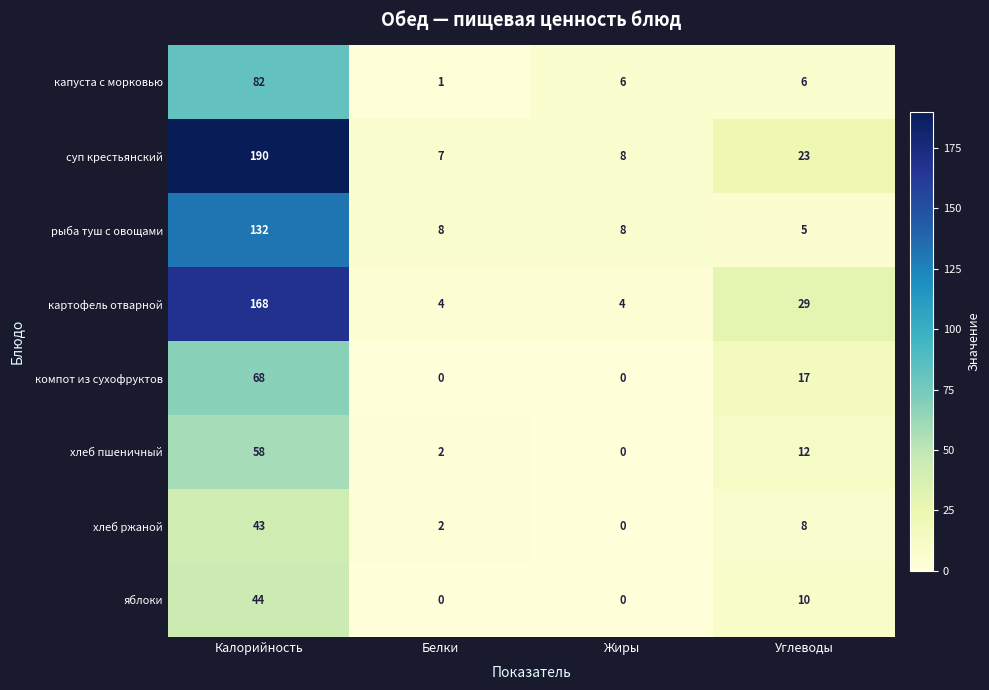

At which category is the sum across all series the highest?

Калорийность